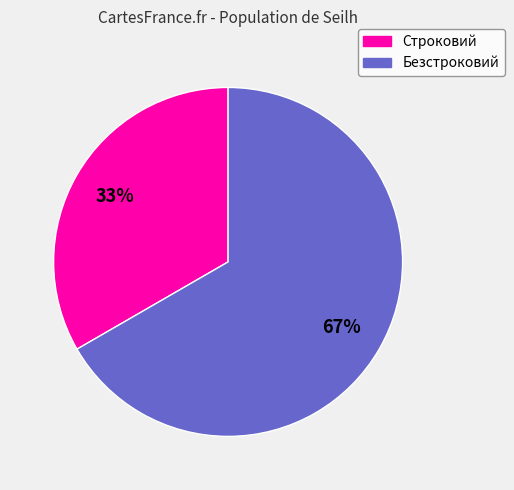

How many segments does this pie chart have?

2